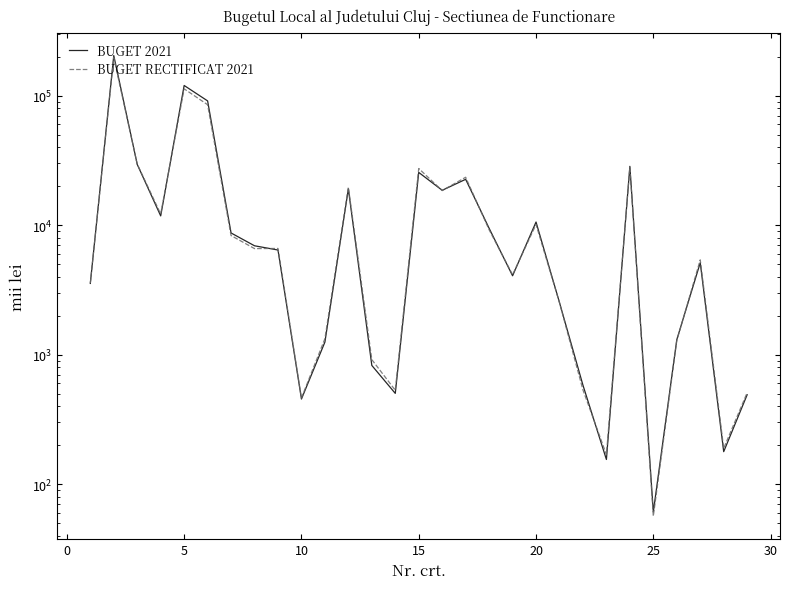

Which series has the largest range (max minus min)?

BUGET 2021